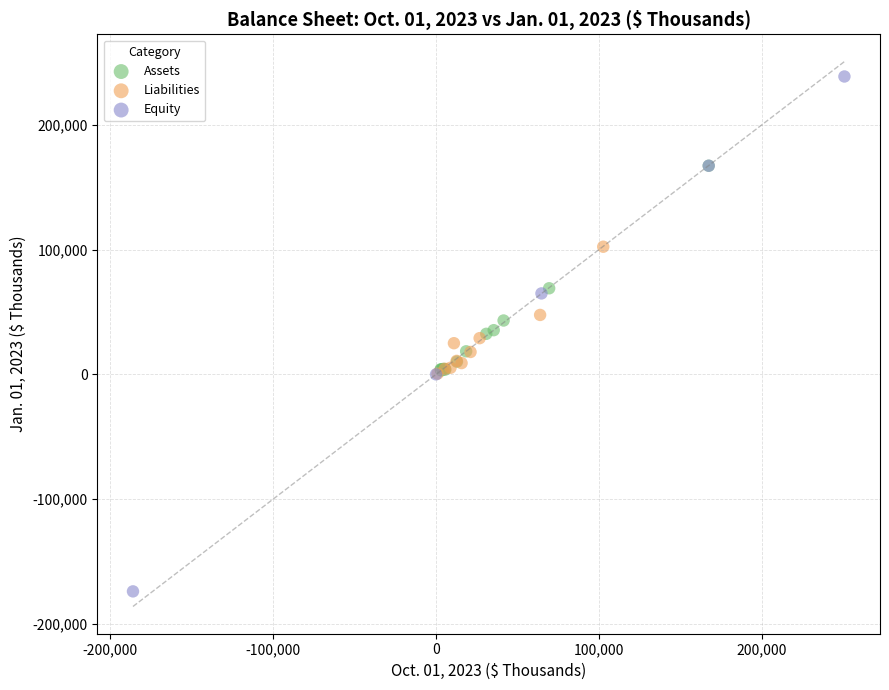

Which series reaches the minimum Y coordinate?

Equity